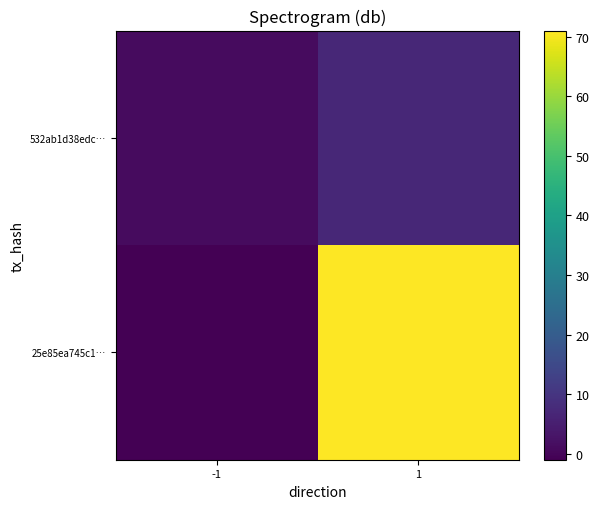

What is the spread (max minus min) of values at -1?

2